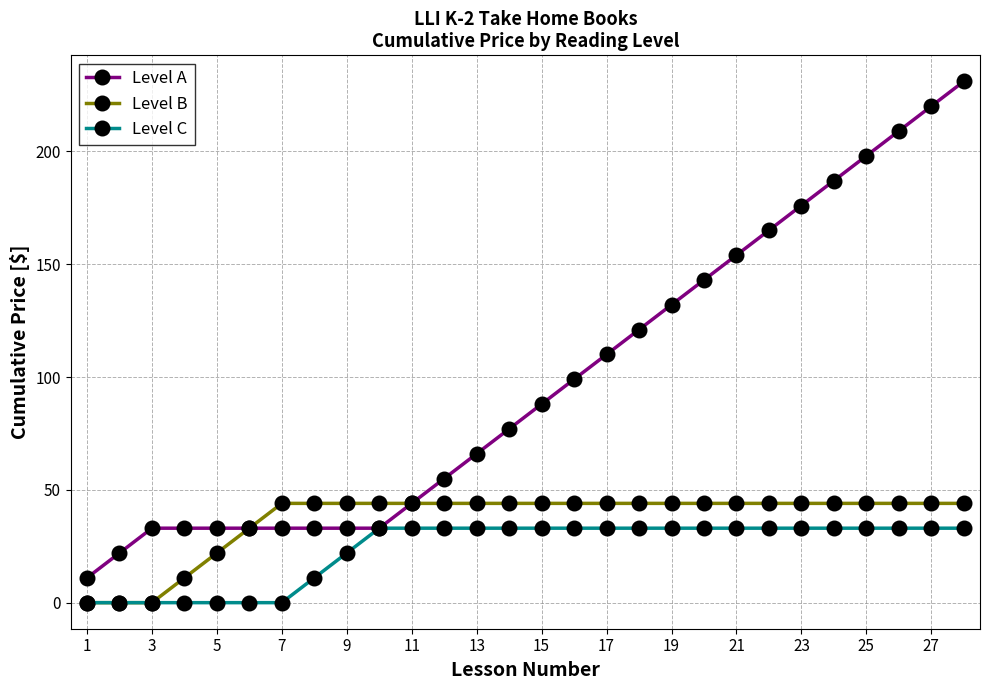

List the series in order of their peak value, lowest first.

Level C, Level B, Level A